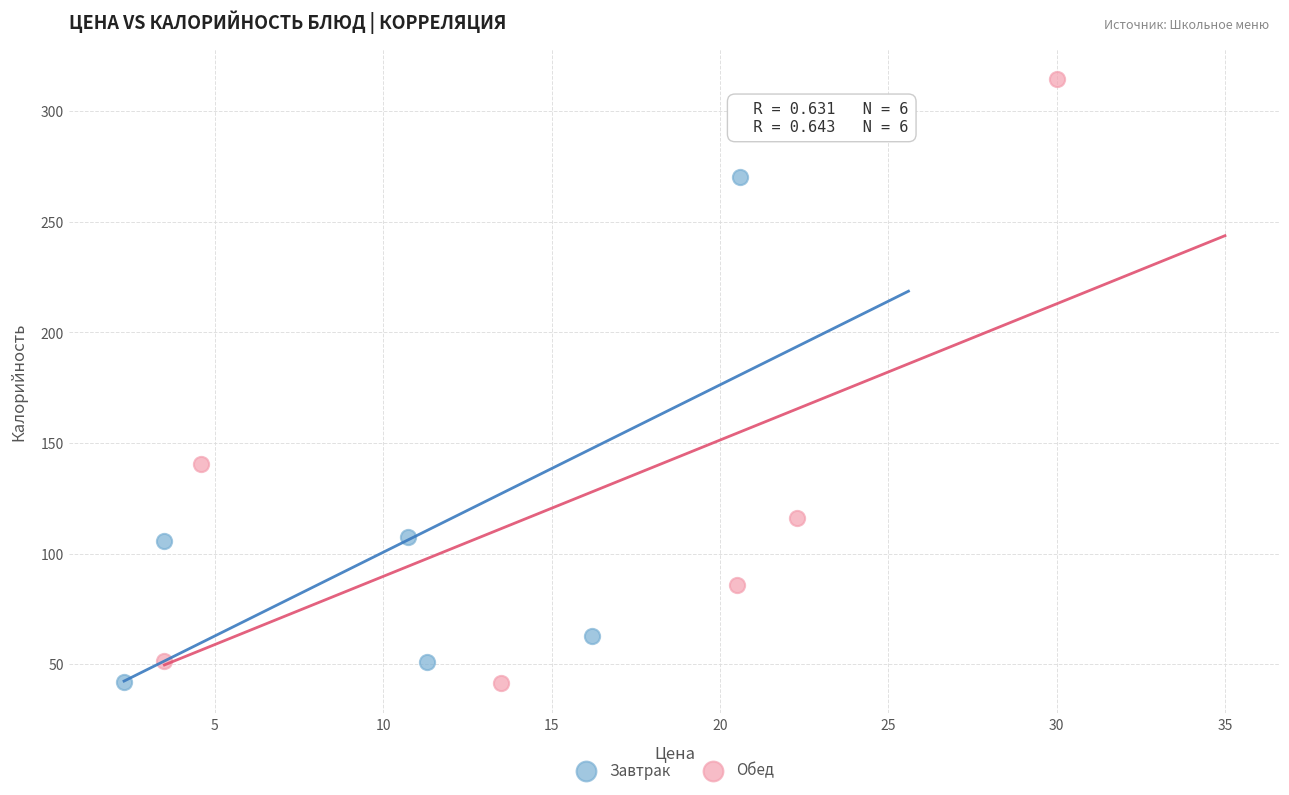

What are all the series names shown in the legend?

Завтрак, Обед